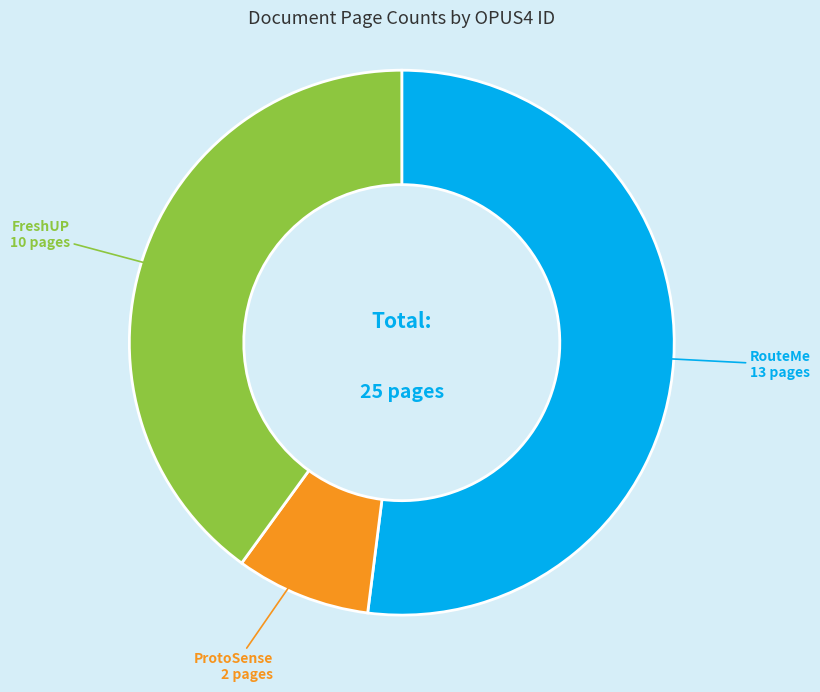

How many slices are in this pie chart?

3